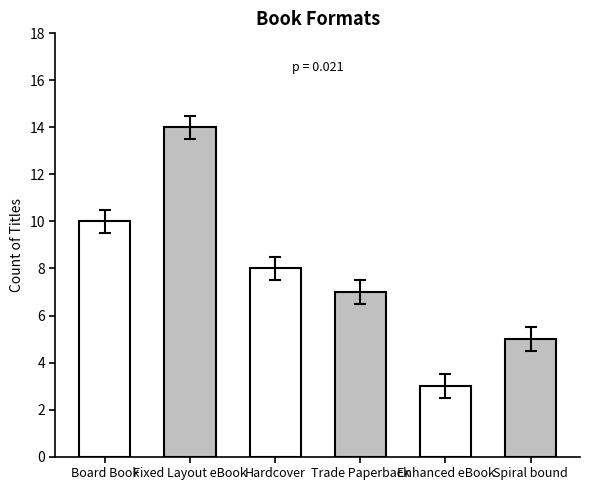

Is it true that the value at Spiral bound is 5?

True